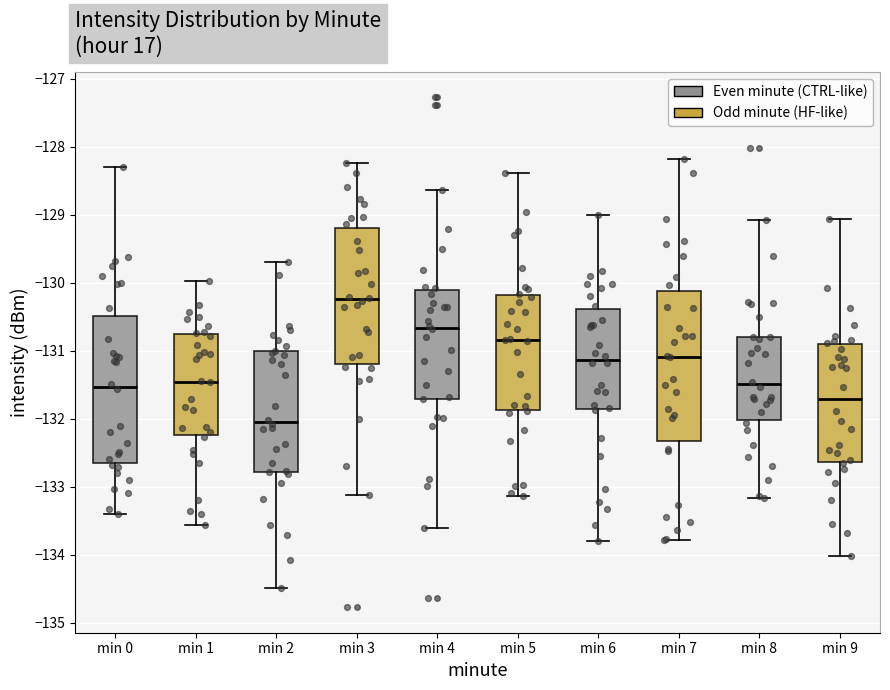

Where does the upper whisker of the box for min 9 end on the y-axis? The values are not printed on the chart, so give them approximately, as read against the axis.

-129.1